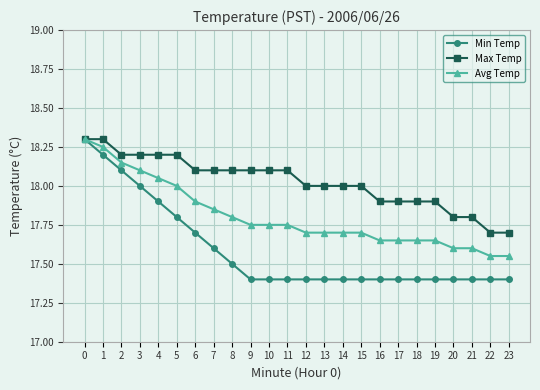

The Min Temp series shows 7.1 at 23. True or false?

False